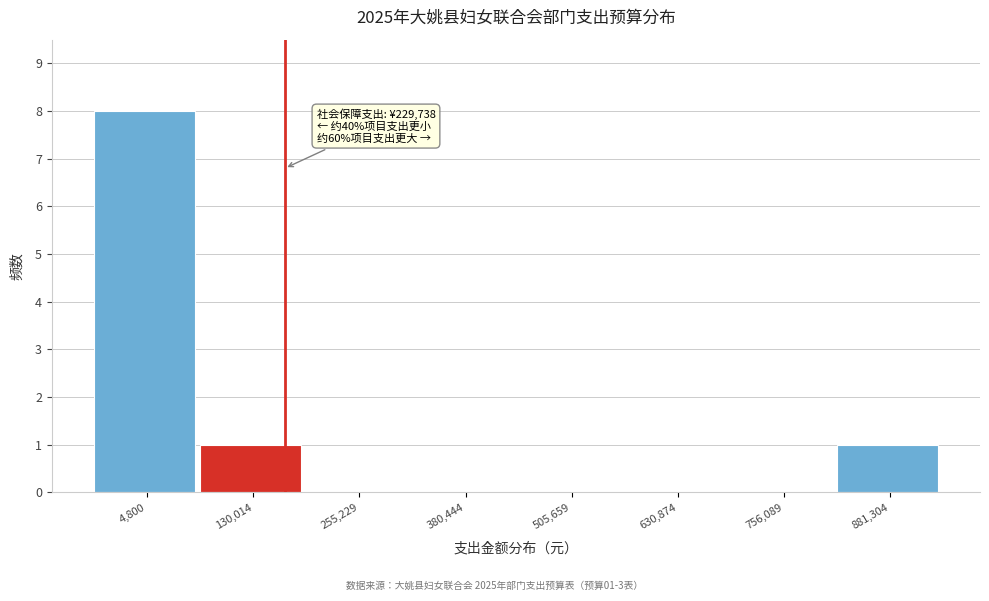

Reading left to right, list all the values displayed in this chart.

4,800=8	130,014=1	255,229=0	380,444=0	505,659=0	630,874=0	756,089=0	881,304=1